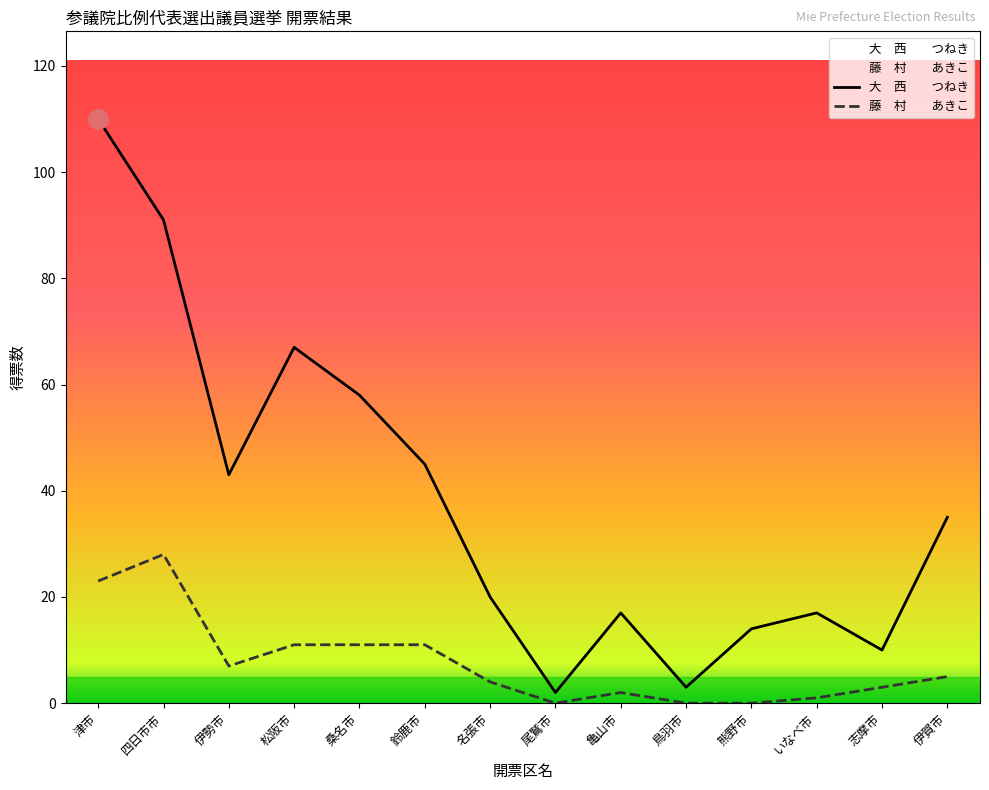

True or false: 大　西　　つねき and 藤　村　　あきこ cross at least once.

False